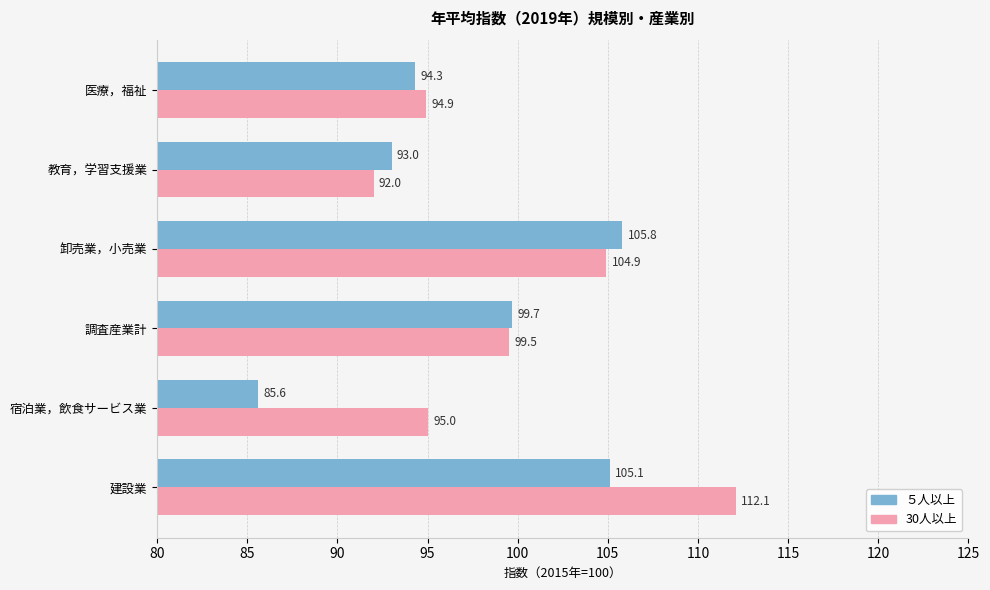

What is the sum of all ５人以上 values?

583.5